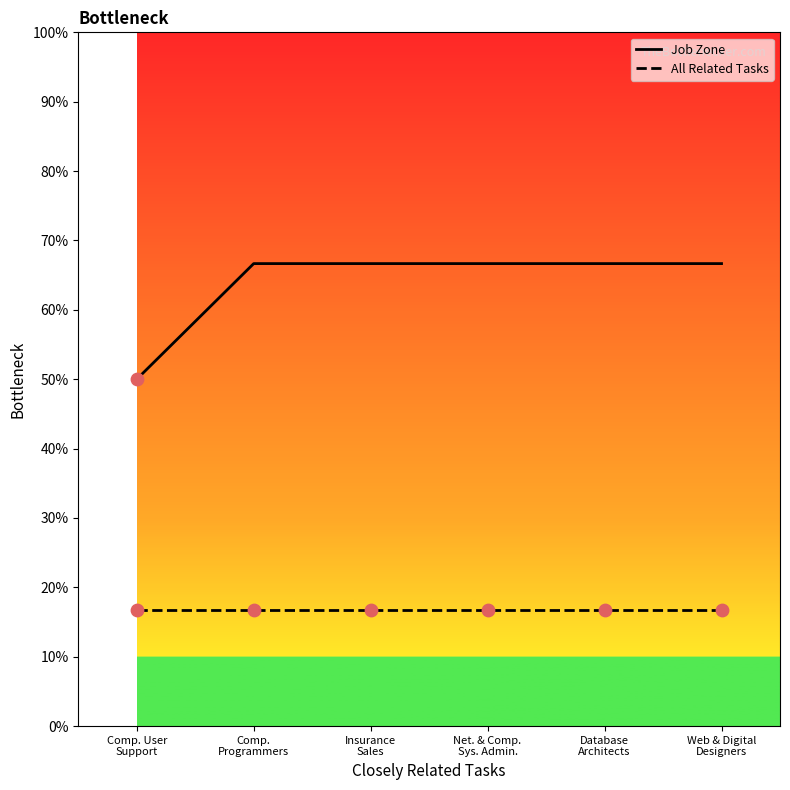

At which category is the sum across all series the highest?

Comp.
Programmers